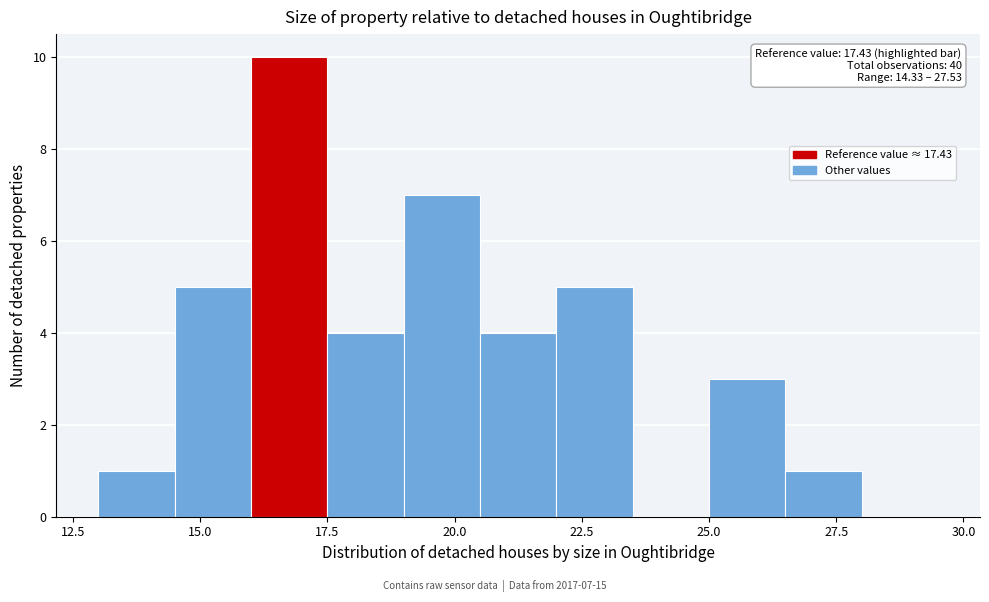

Around what value on the x-axis is the tallest bar? Give the approximate position of its centre, as read against the axis.

17.0